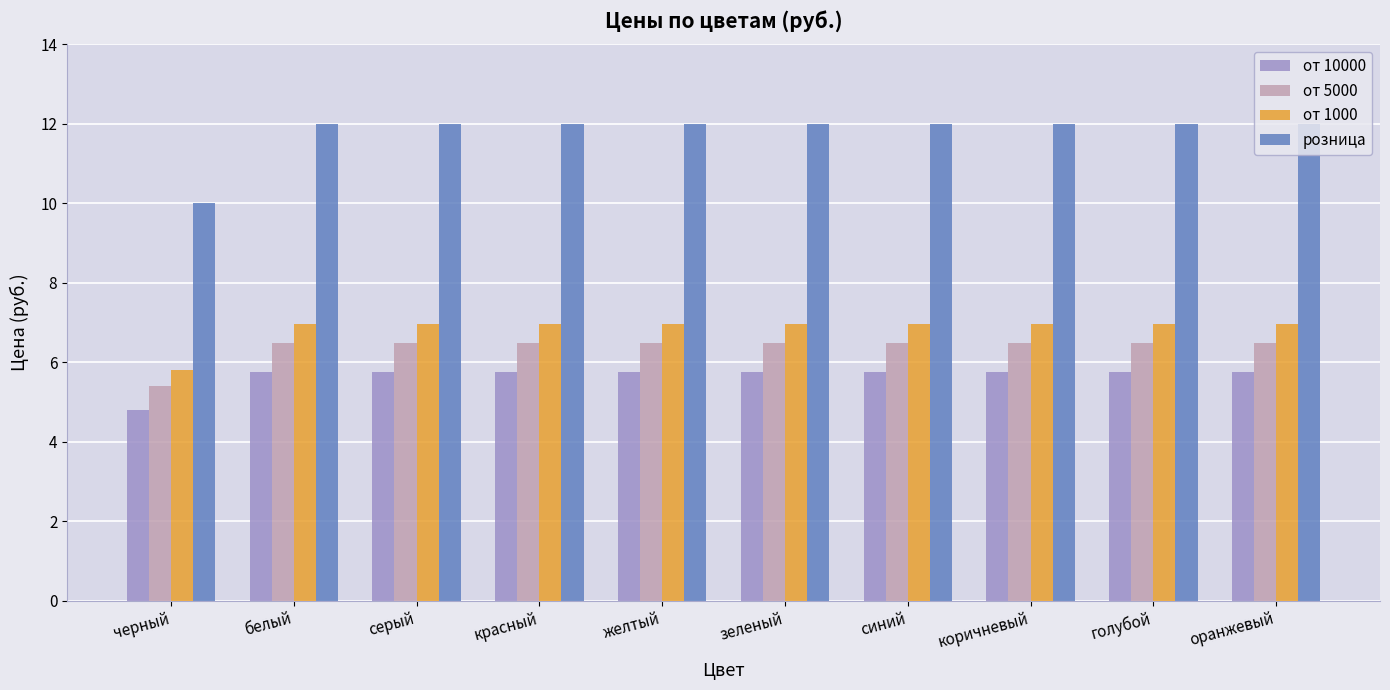

Reading left to right, transcribe all the data shown in this chart.

от 10000: 4.8	5.8	5.8	5.8	5.8	5.8	5.8	5.8	5.8	5.8
от 5000: 5.4	6.5	6.5	6.5	6.5	6.5	6.5	6.5	6.5	6.5
от 1000: 5.8	7.0	7.0	7.0	7.0	7.0	7.0	7.0	7.0	7.0
розница: 10.0	12.0	12.0	12.0	12.0	12.0	12.0	12.0	12.0	12.0